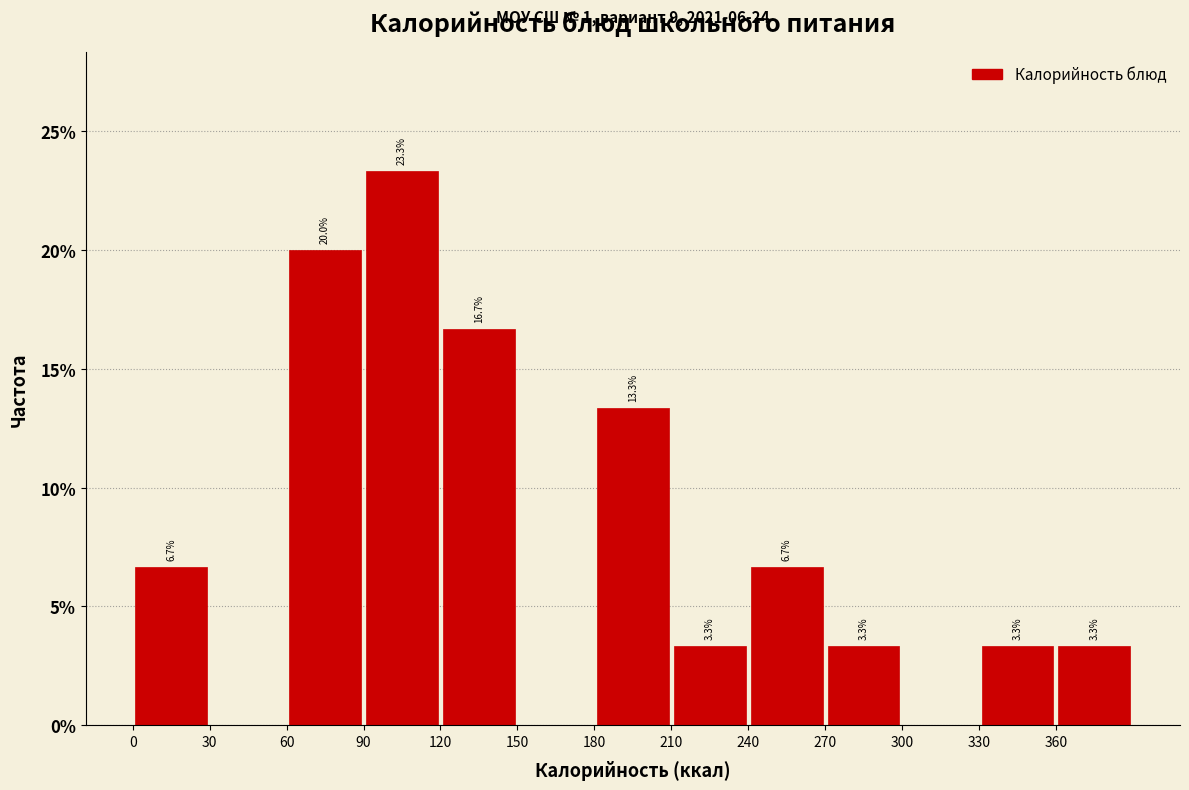

Over which range of the x-axis is the bar tallest?

90 to 120